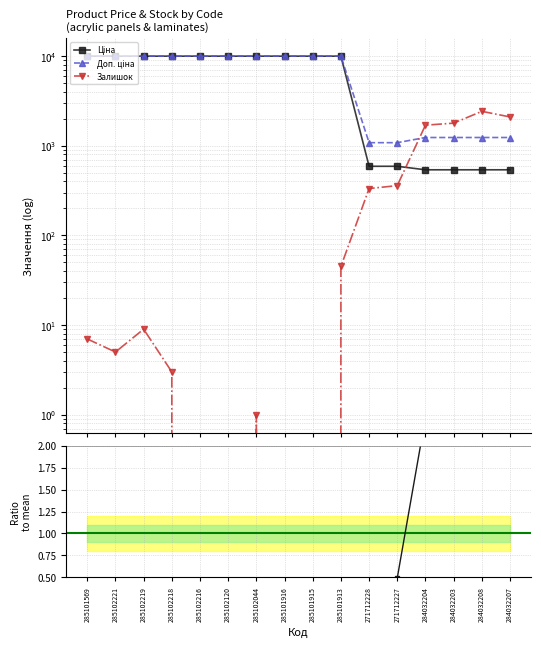

Which category has the highest value across all series?

285101569